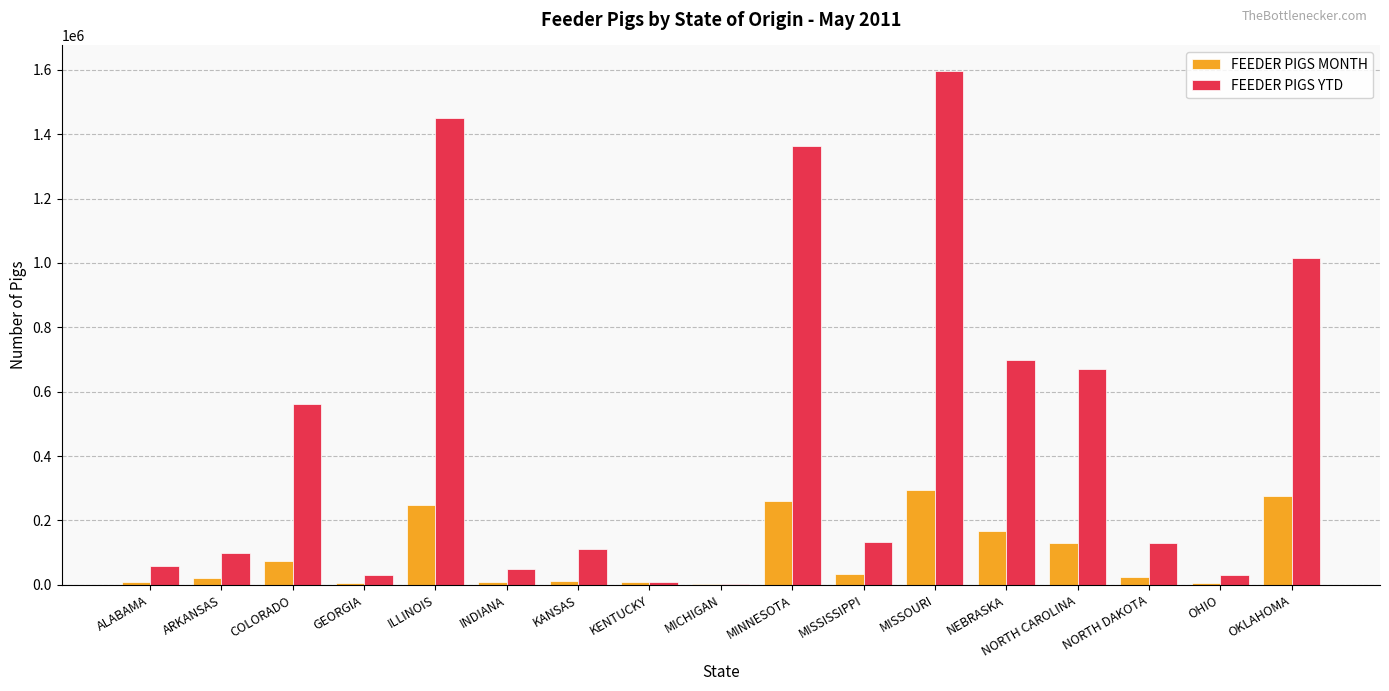

Read the FEEDER PIGS MONTH value at ILLINOIS, to the nearest 50.

248850